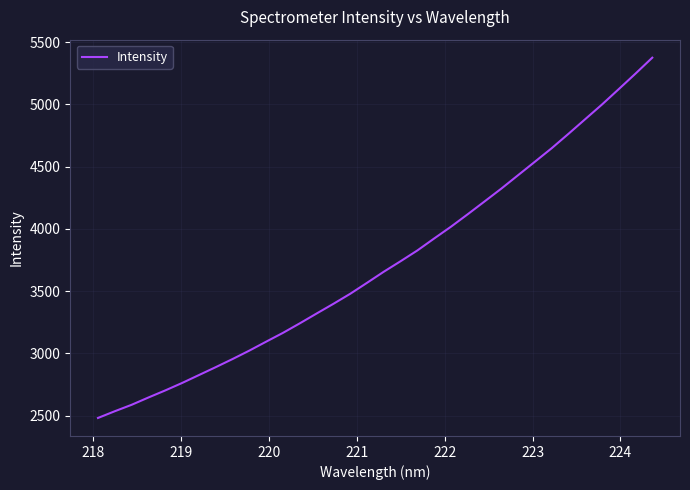

What is the greatest value displayed?

5374.6